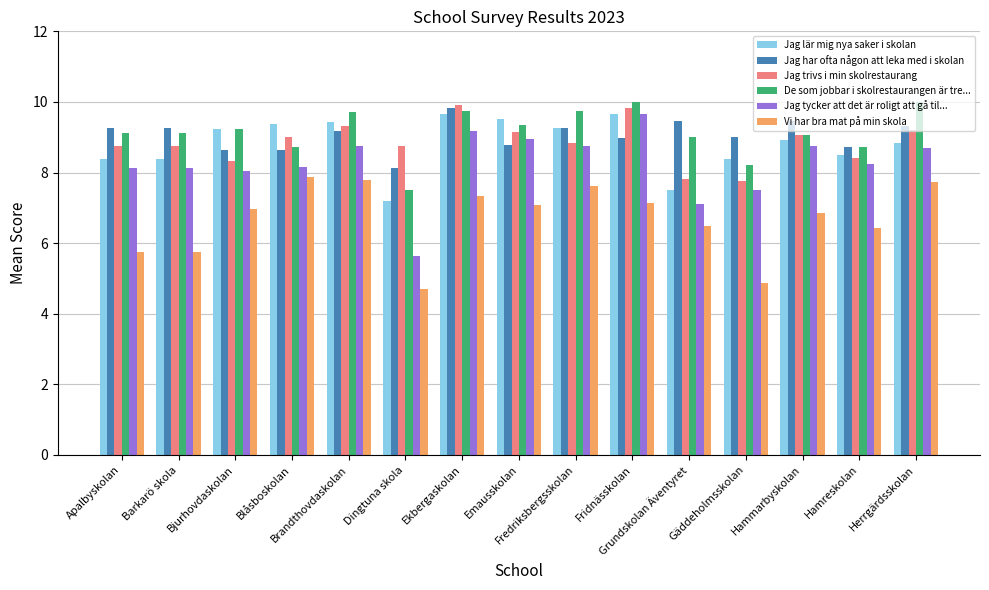

True or false: De som jobbar i skolrestaurangen är tre... has a value of 2.4 at Fredriksbergsskolan.

False